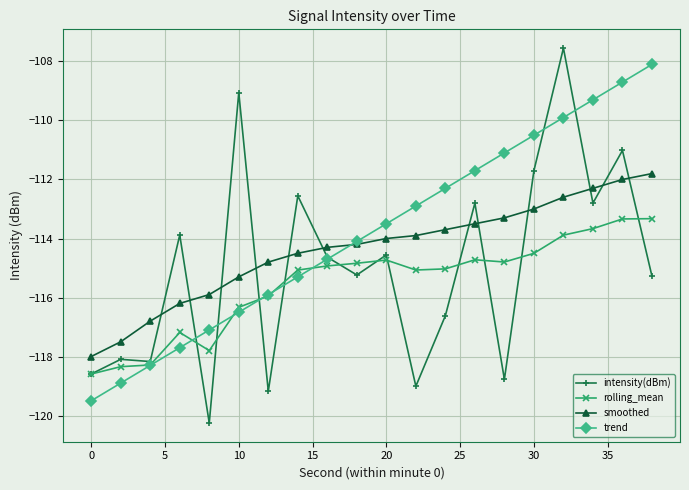

How many lines are shown in the chart?

4